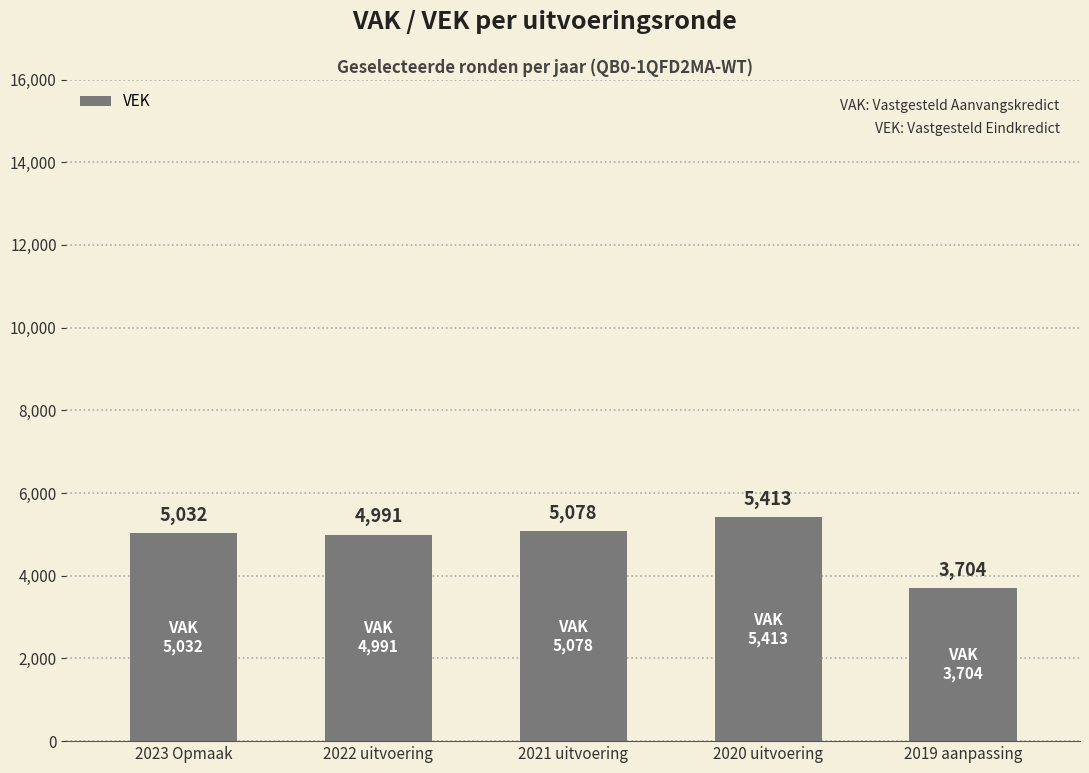

What is the greatest value displayed?

5413